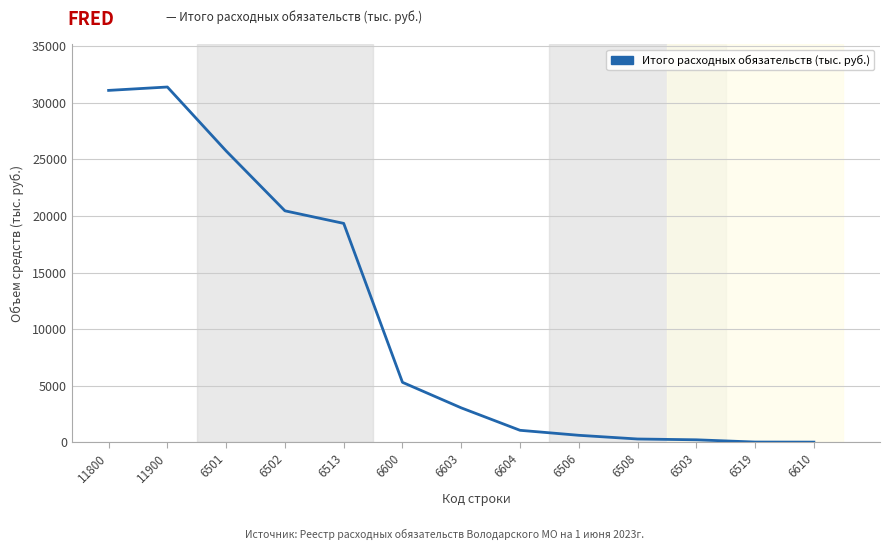

True or false: the data shows 3158.7 at 6600.

False